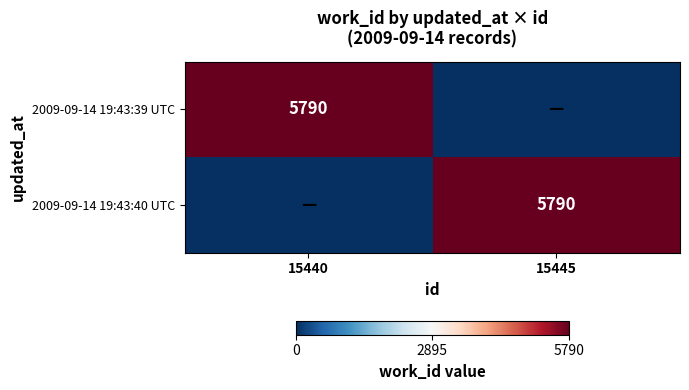

What is the difference between the highest and lowest values at 15445?

5790